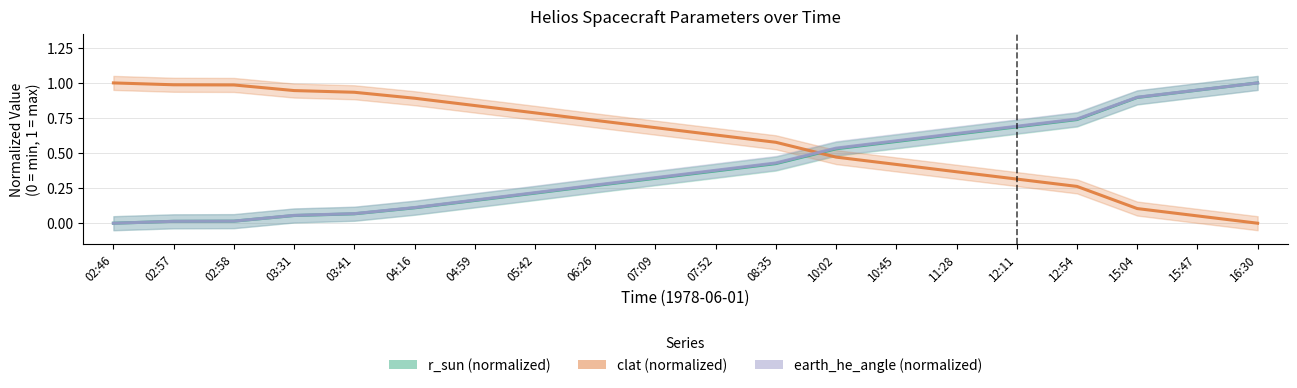

At how many categories does at least one series exceed 0?

20